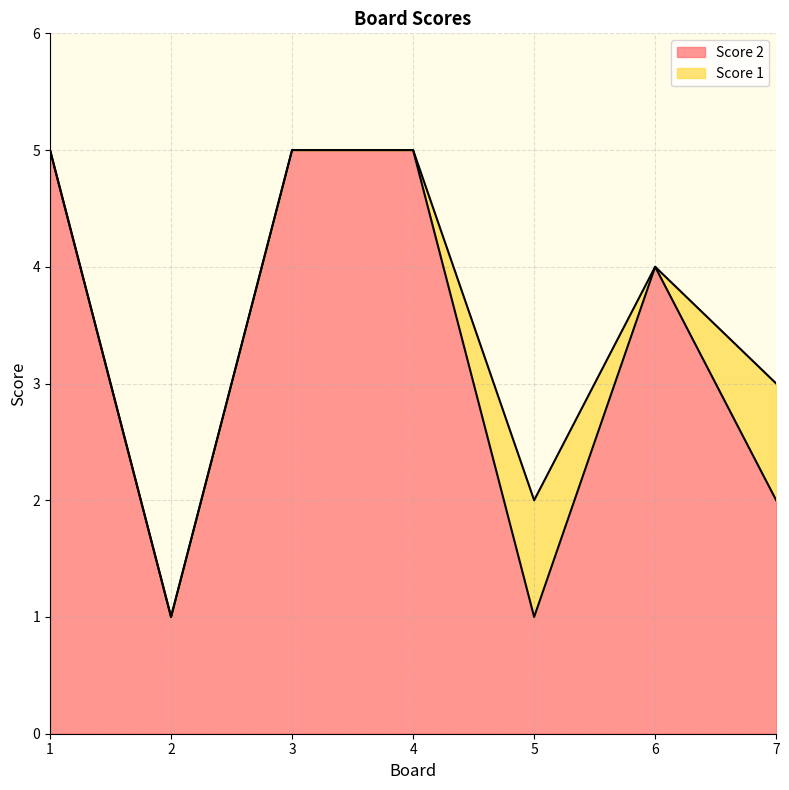

Where is the data nearest to the value 3?

6